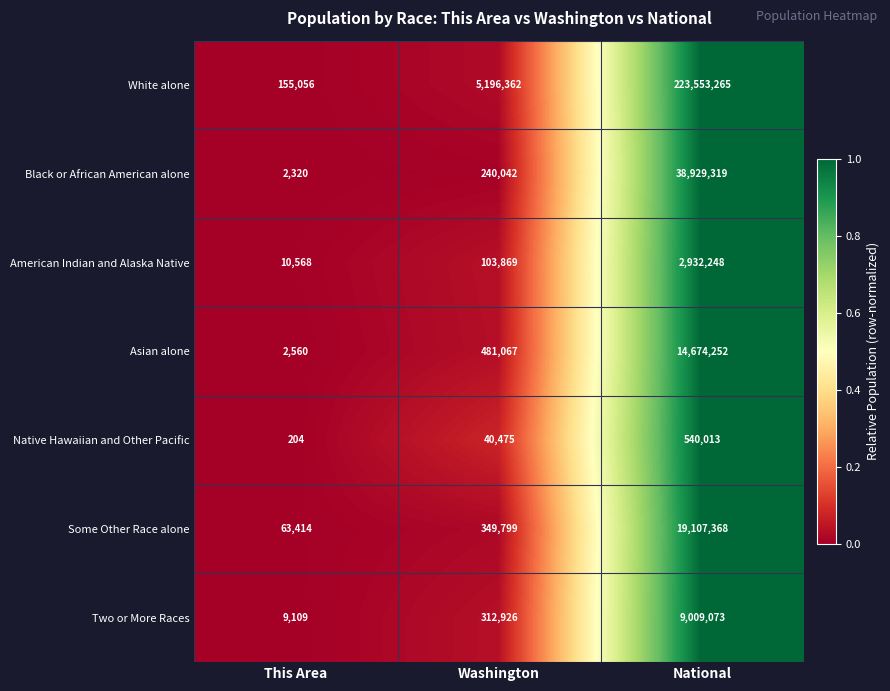

What is the spread (max minus min) of values at National?

223013252